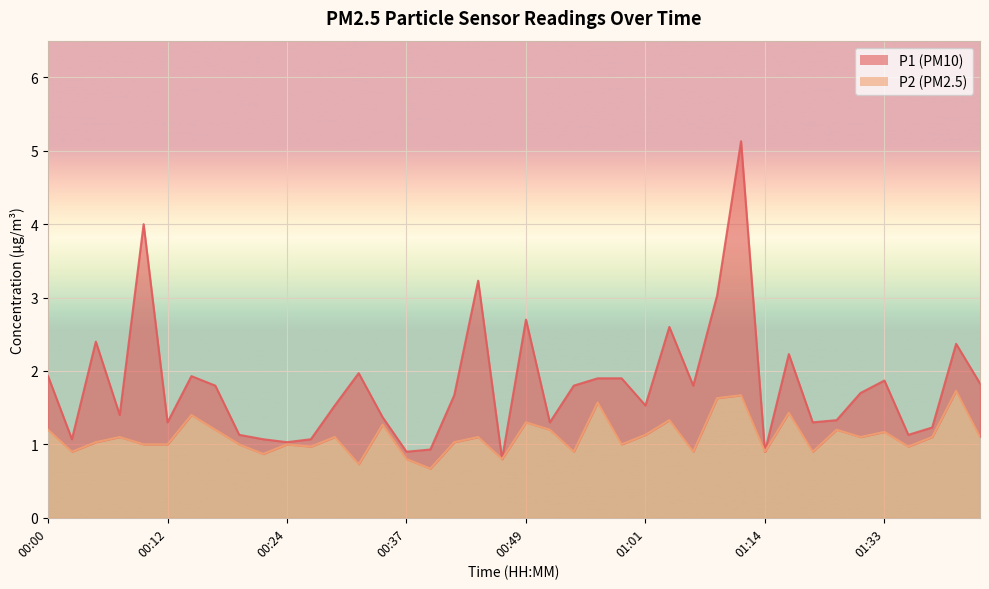

Count the number of categories in the chart.

40